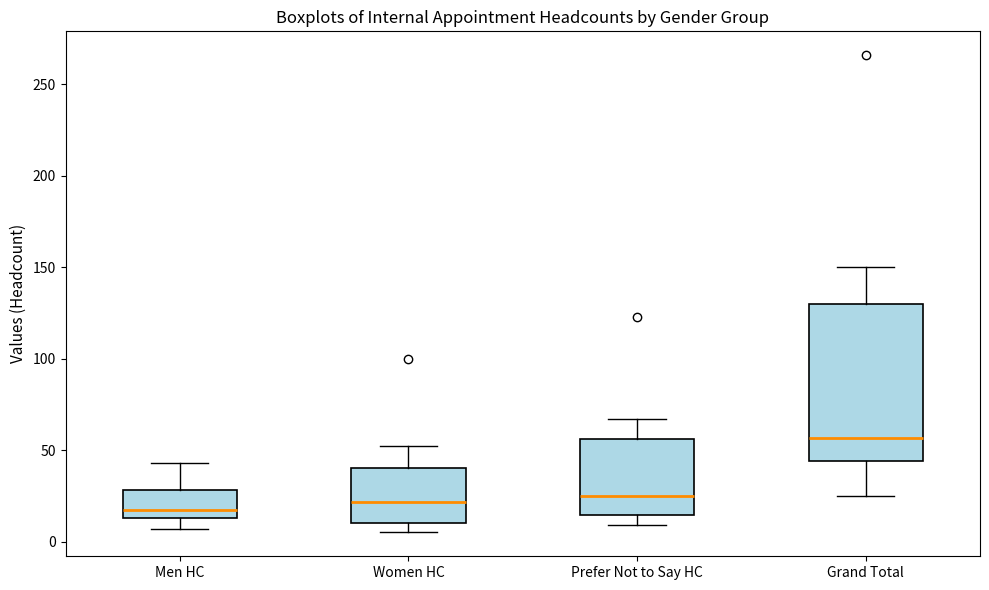

Which box's median line is the highest?

Grand Total